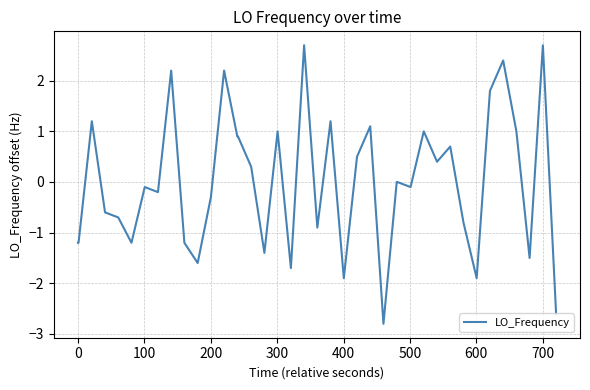

What is the difference between the maximum and second lowest values?

5.3